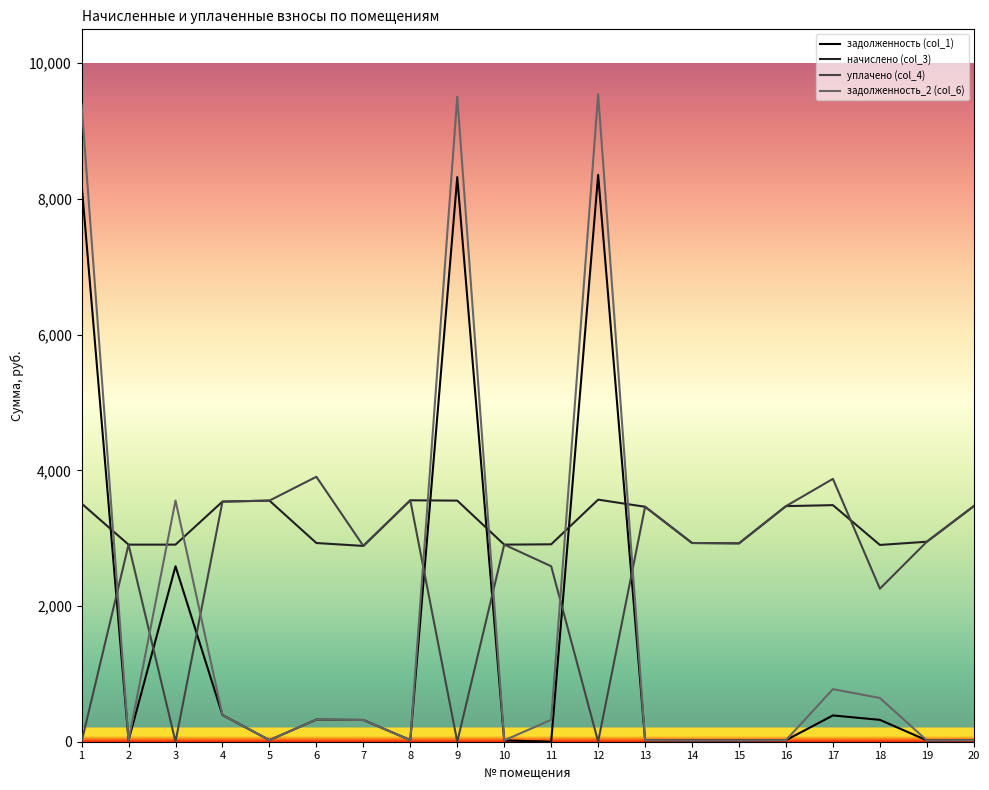

The value of уплачено (col_4) at 7 is 2885.8. True or false?

True